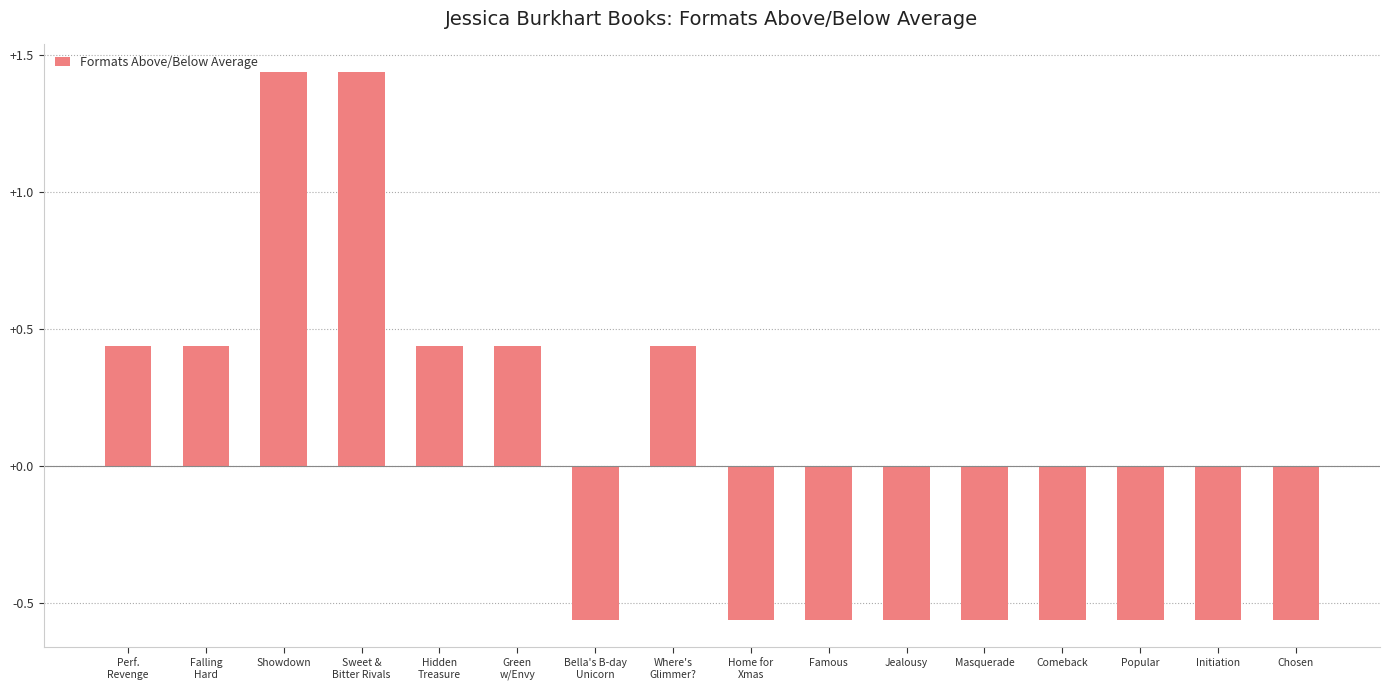

Are the bars grouped side by side (vs. stacked)?

No